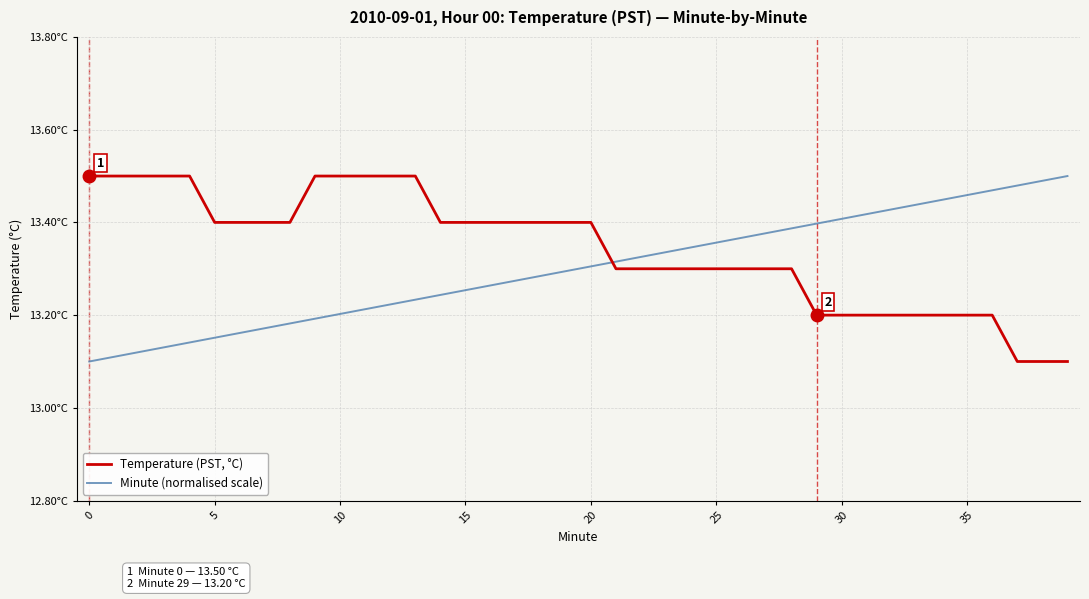

Does the chart have visible grid lines?

Yes